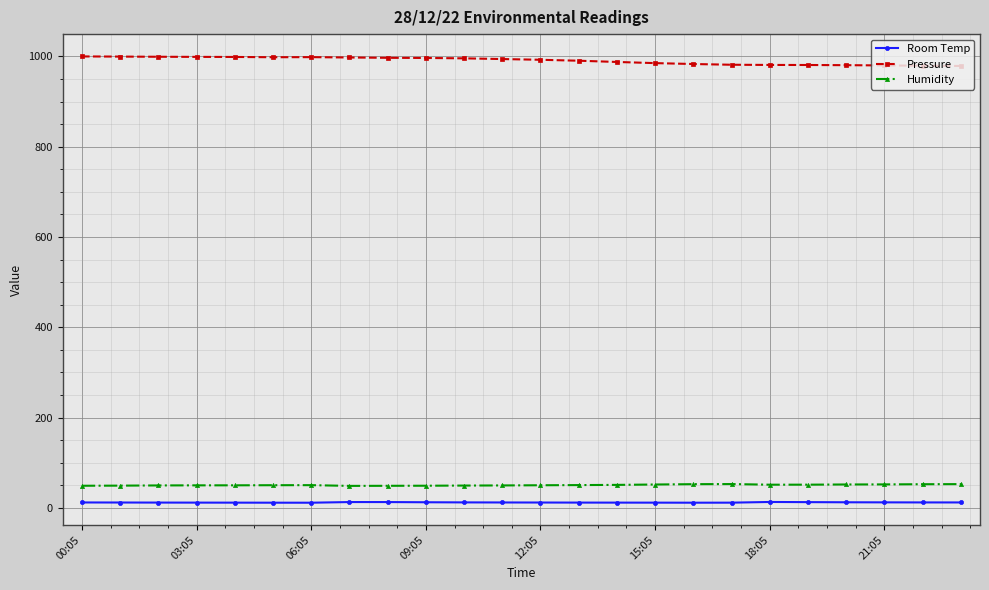

True or false: Room Temp and Humidity intersect in this chart.

False